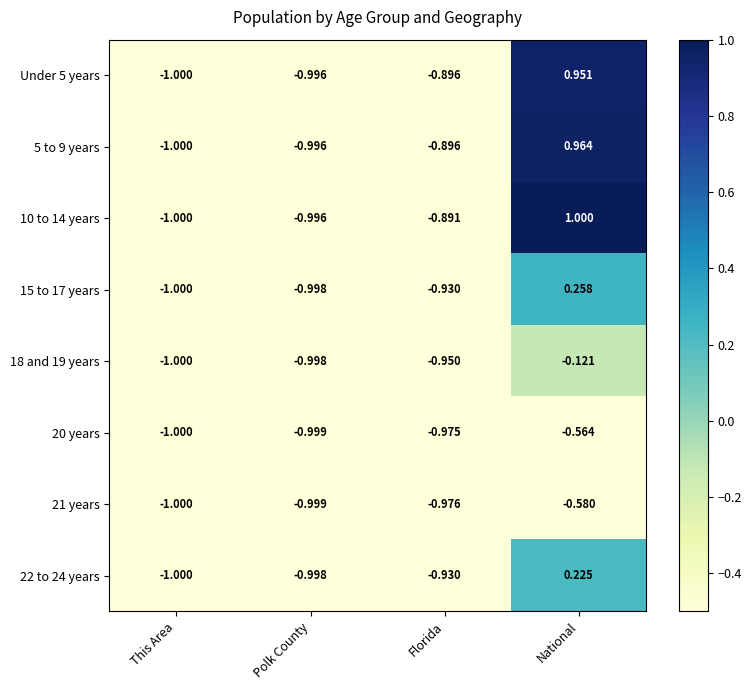

At which label does 22 to 24 years first exceed 0?

National